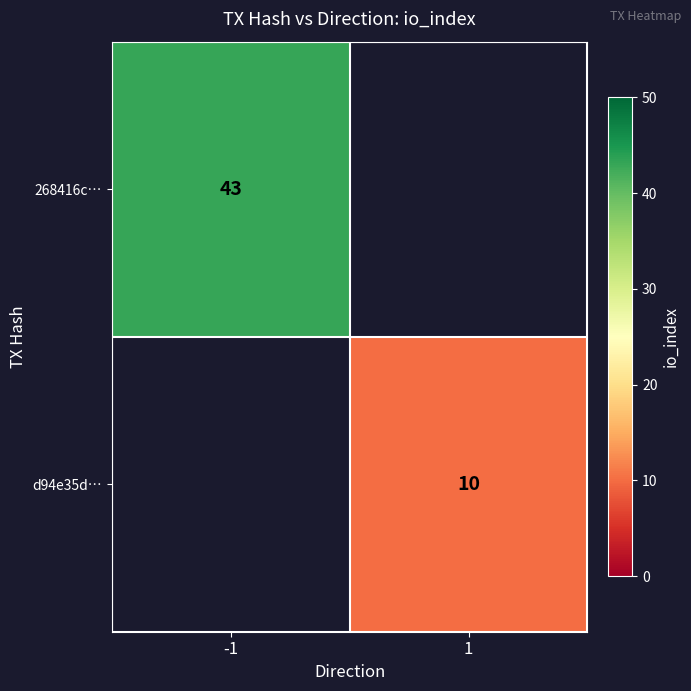

The d94e35d… series shows 14 at 1. True or false?

False